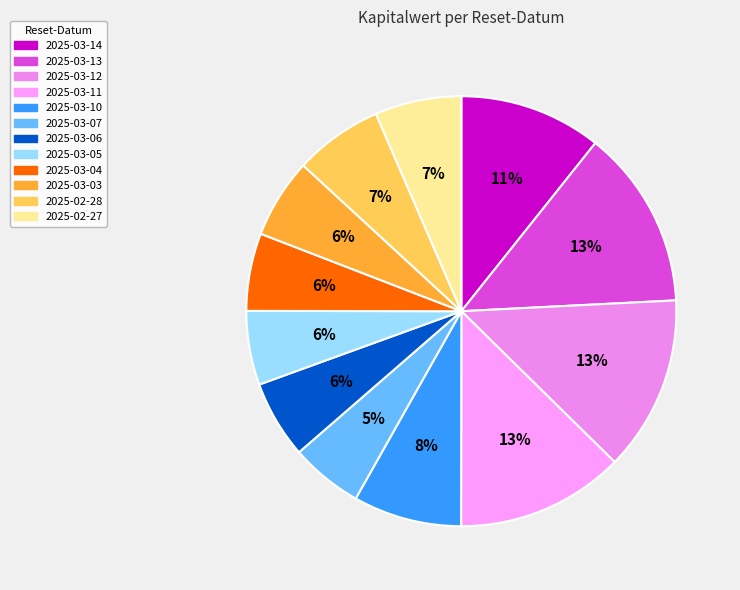

Count the number of slices in the pie.

12